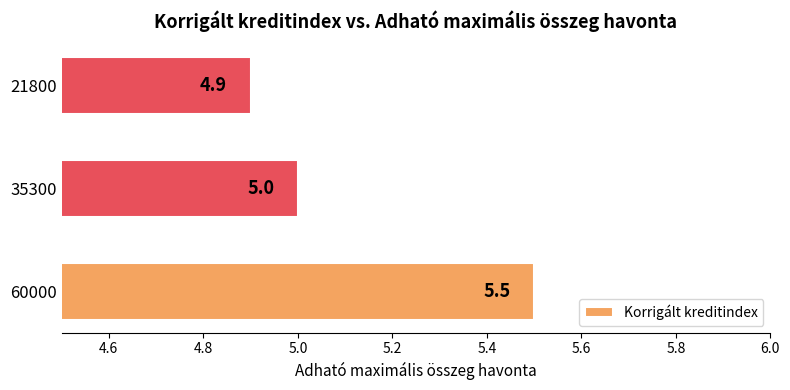

What is the average value?

5.1